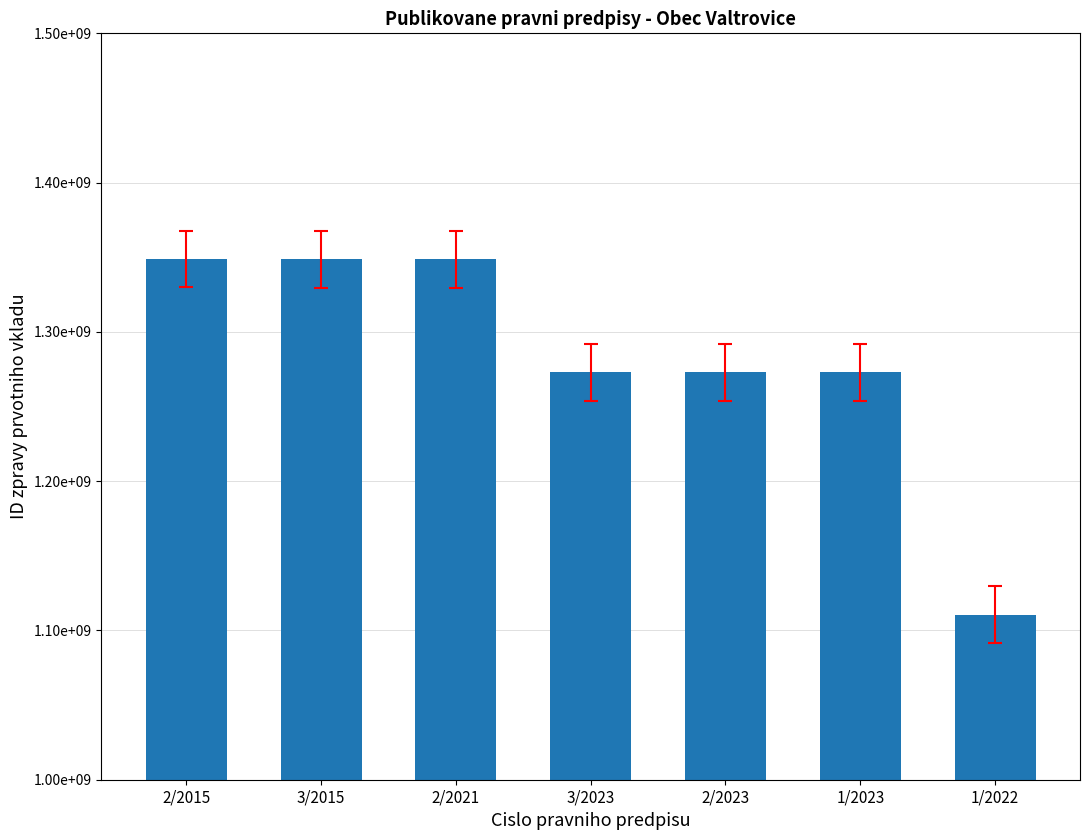

What is the approximate value at 1/2023, to the nearest 50?

1272858900